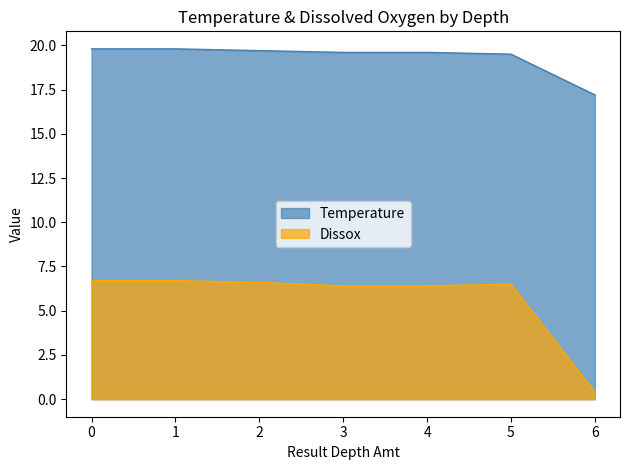

True or false: Temperature and Dissox intersect in this chart.

False